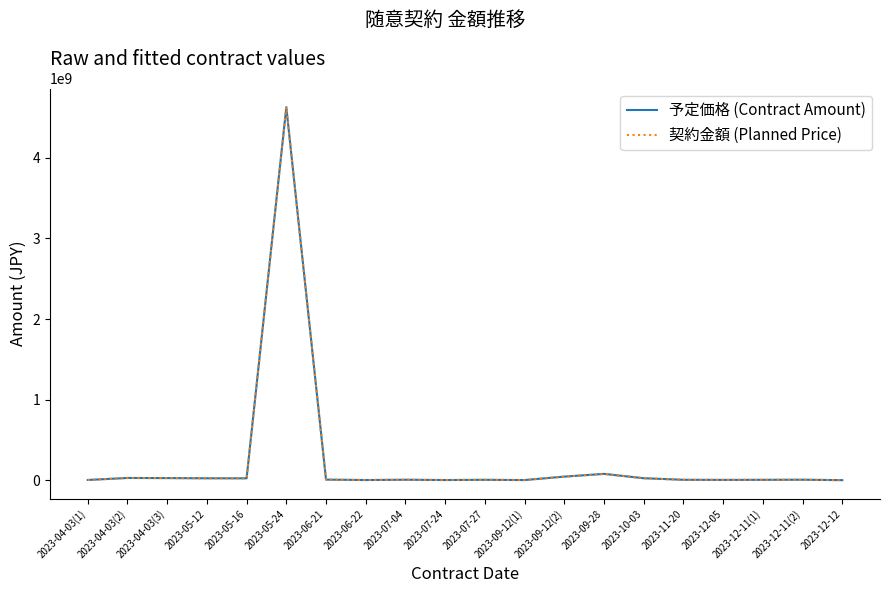

Does the chart display data point markers on the line(s)?

No